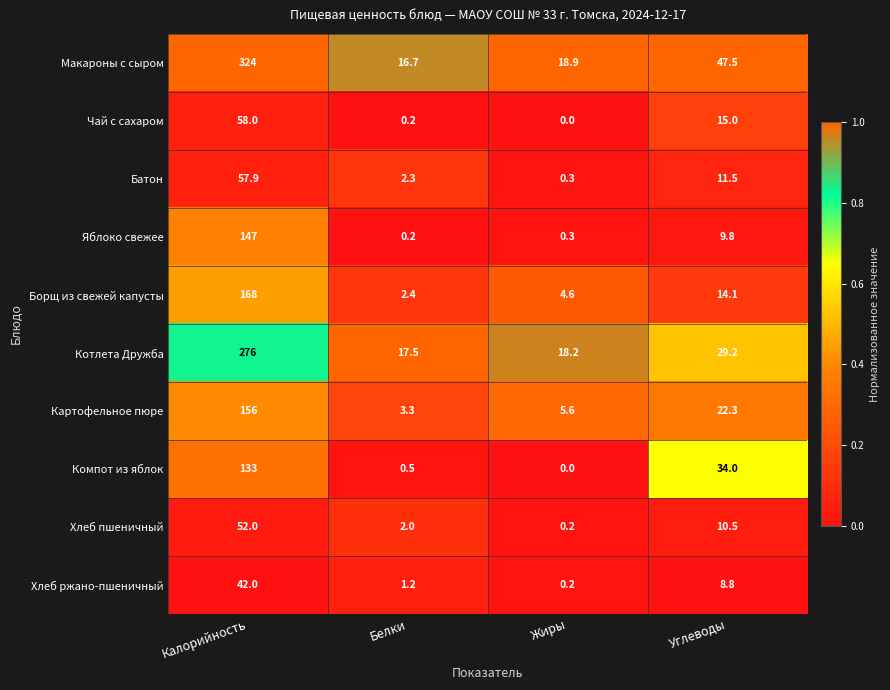

What is the difference between the highest and lowest values at Белки?

17.3